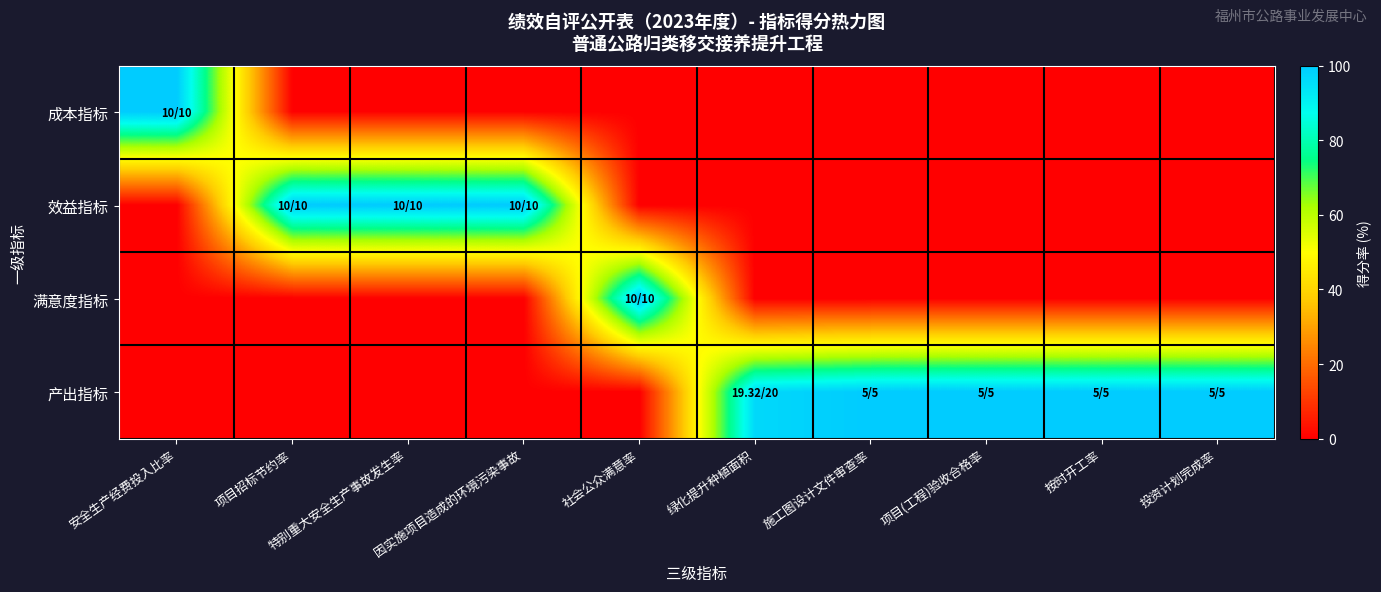

What is the total value across all series at 项目(工程)验收合格率?

100.0